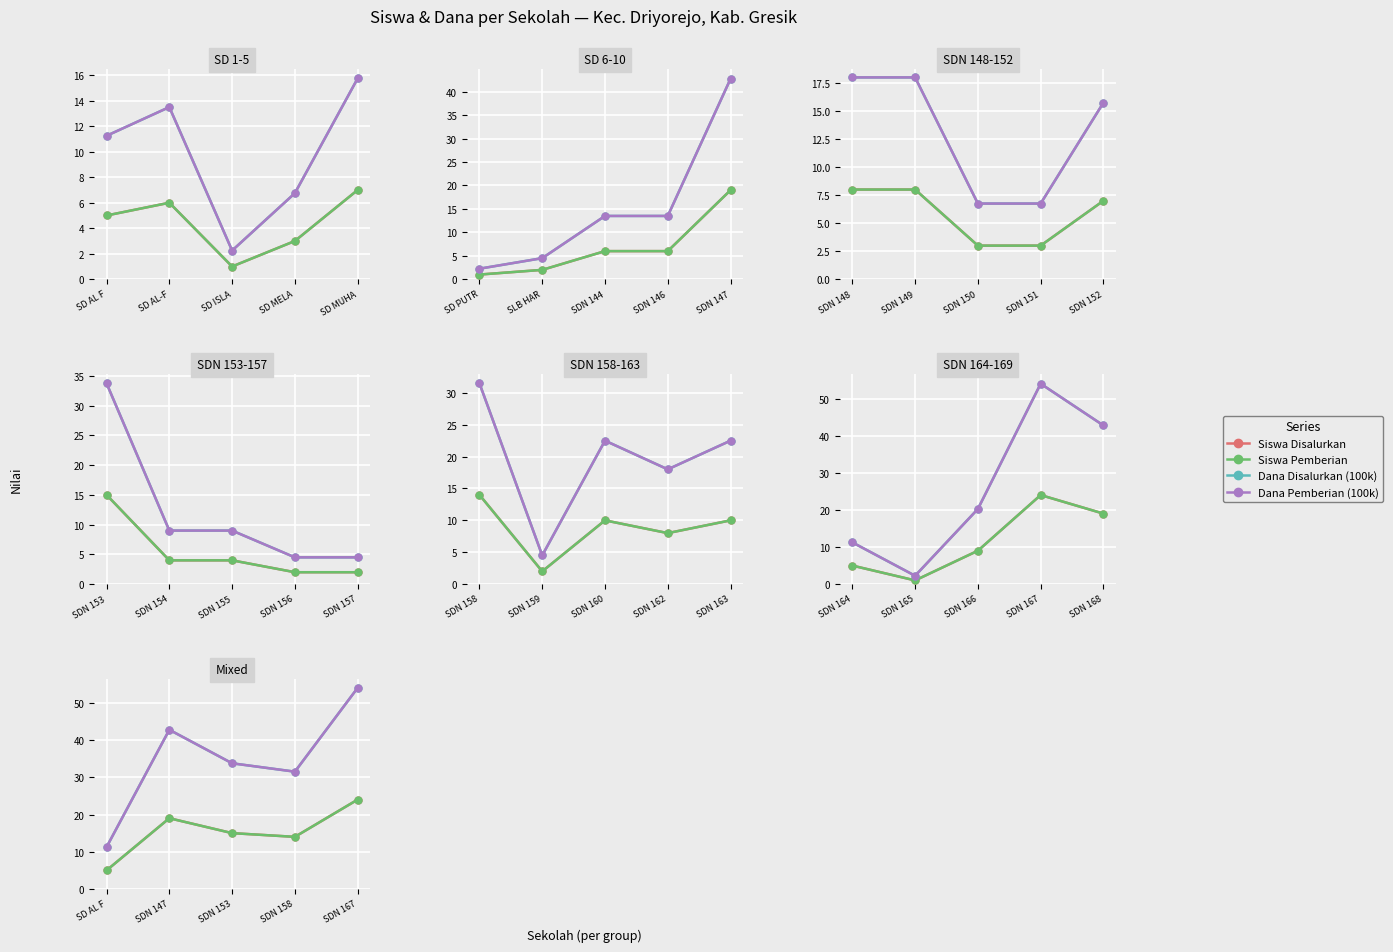

What are all the series names shown in the legend?

Siswa Disalurkan, Siswa Pemberian, Dana Disalurkan (100k), Dana Pemberian (100k)